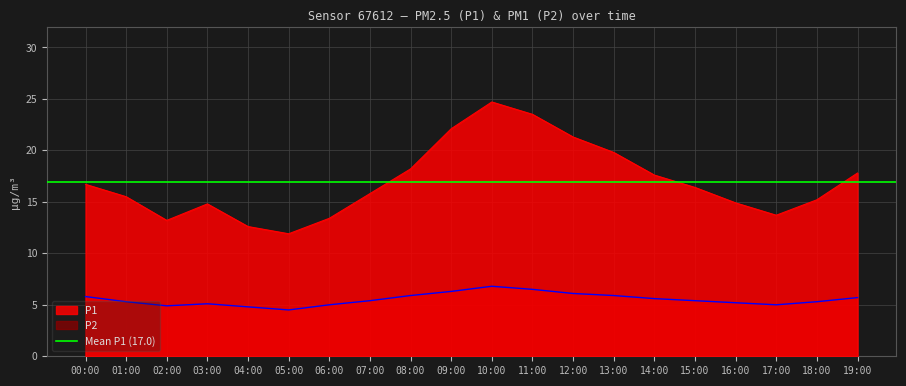

Between 01:00 and 08:00, which series saw the biggest shift?

P1